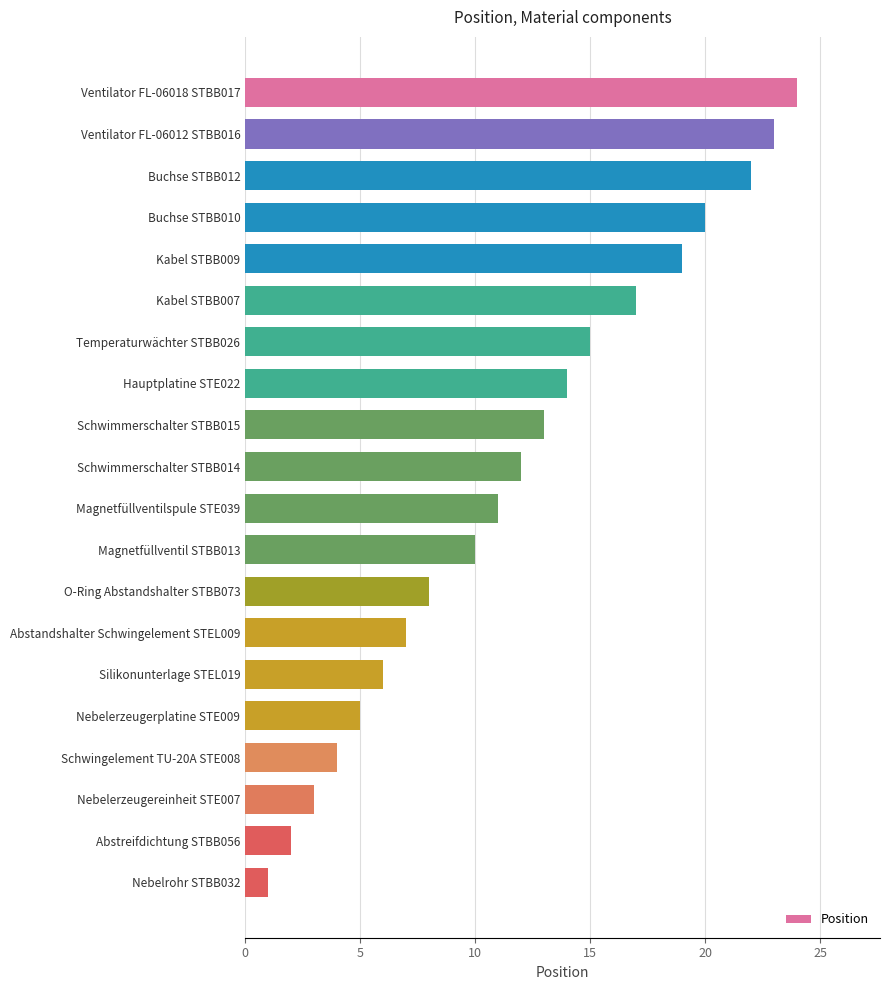

At which label is the value closest to 12?

Schwimmerschalter STBB014